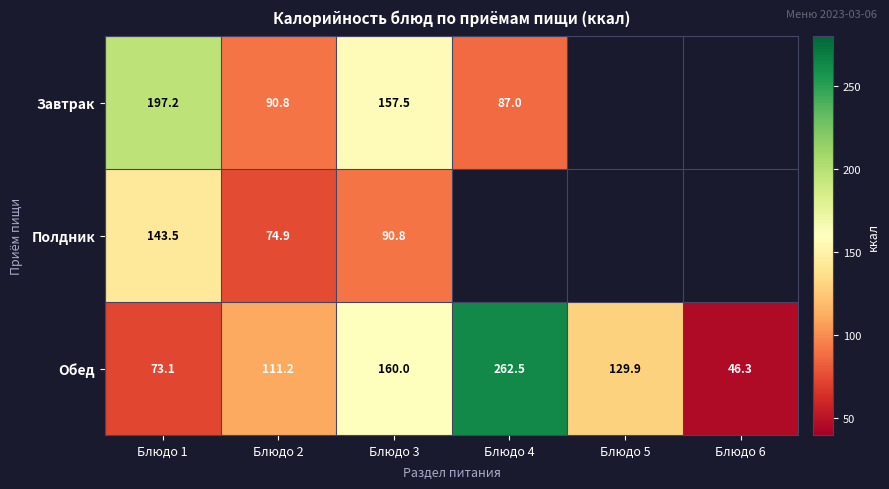

What is the difference between the highest and lowest values at Блюдо 3?

69.2